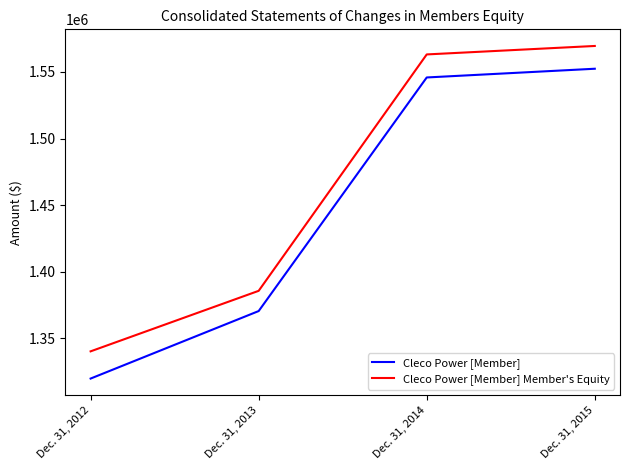

Reading left to right, what are all the values shown in this chart?

Cleco Power [Member]: Dec. 31, 2012=1319919	Dec. 31, 2013=1370573	Dec. 31, 2014=1545858	Dec. 31, 2015=1552404
Cleco Power [Member] Member's Equity: Dec. 31, 2012=1340340	Dec. 31, 2013=1385750	Dec. 31, 2014=1563146	Dec. 31, 2015=1569496